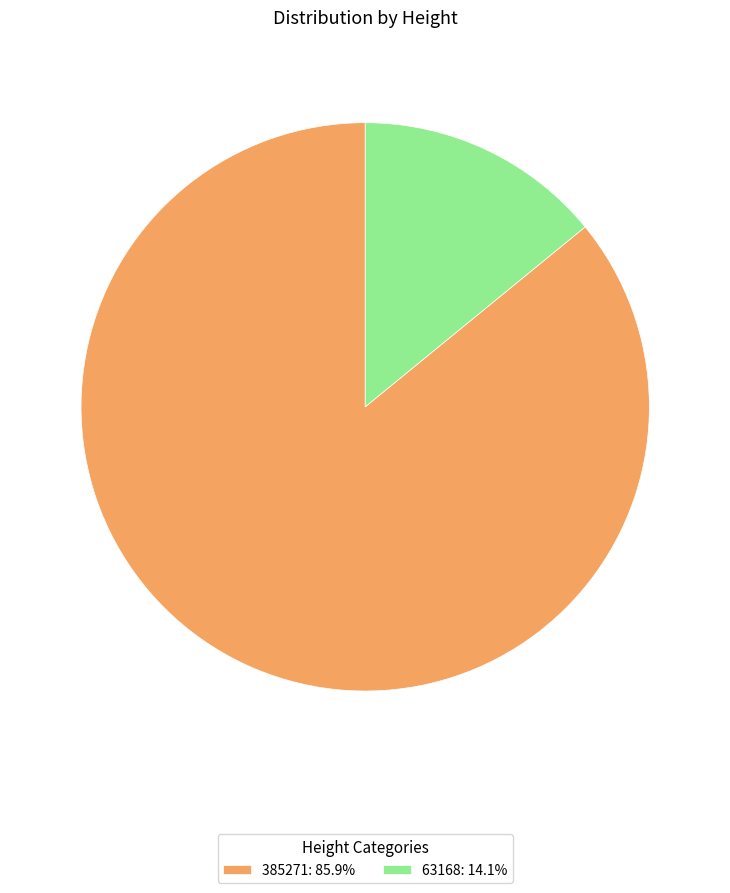

Do 63168: 14.1% and 385271: 85.9% together represent more than half of the pie?

Yes